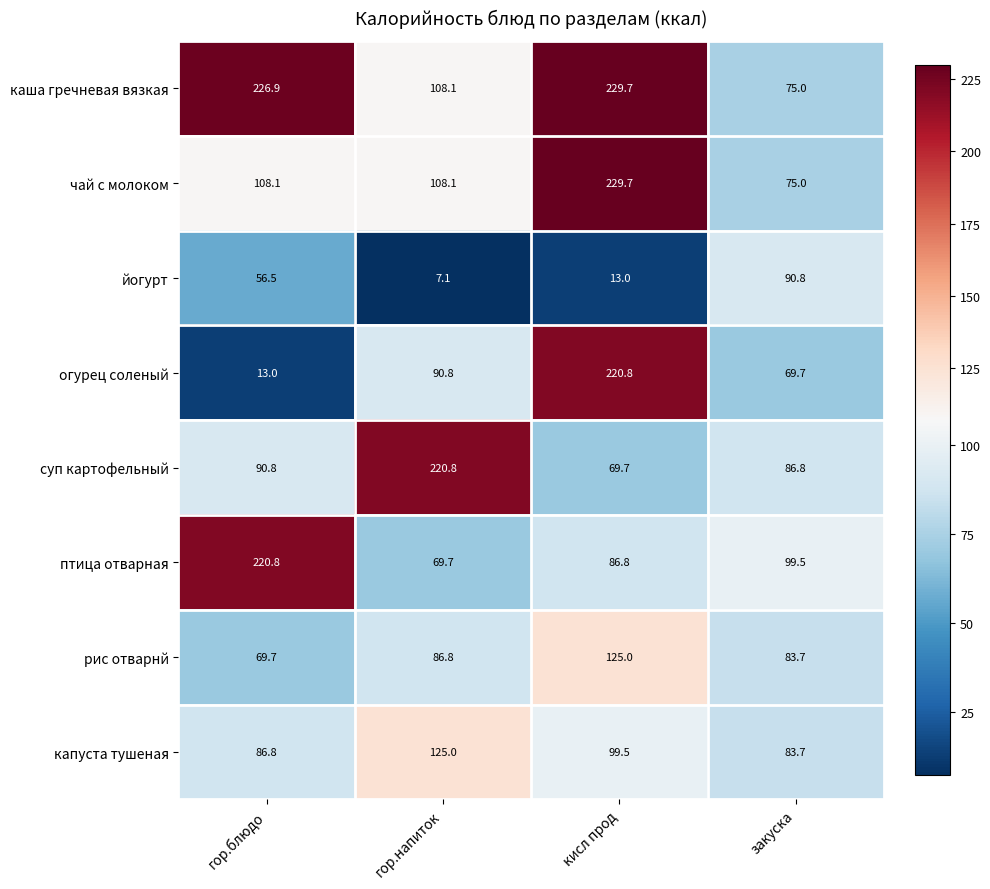

Which series has the largest range (max minus min)?

огурец соленый